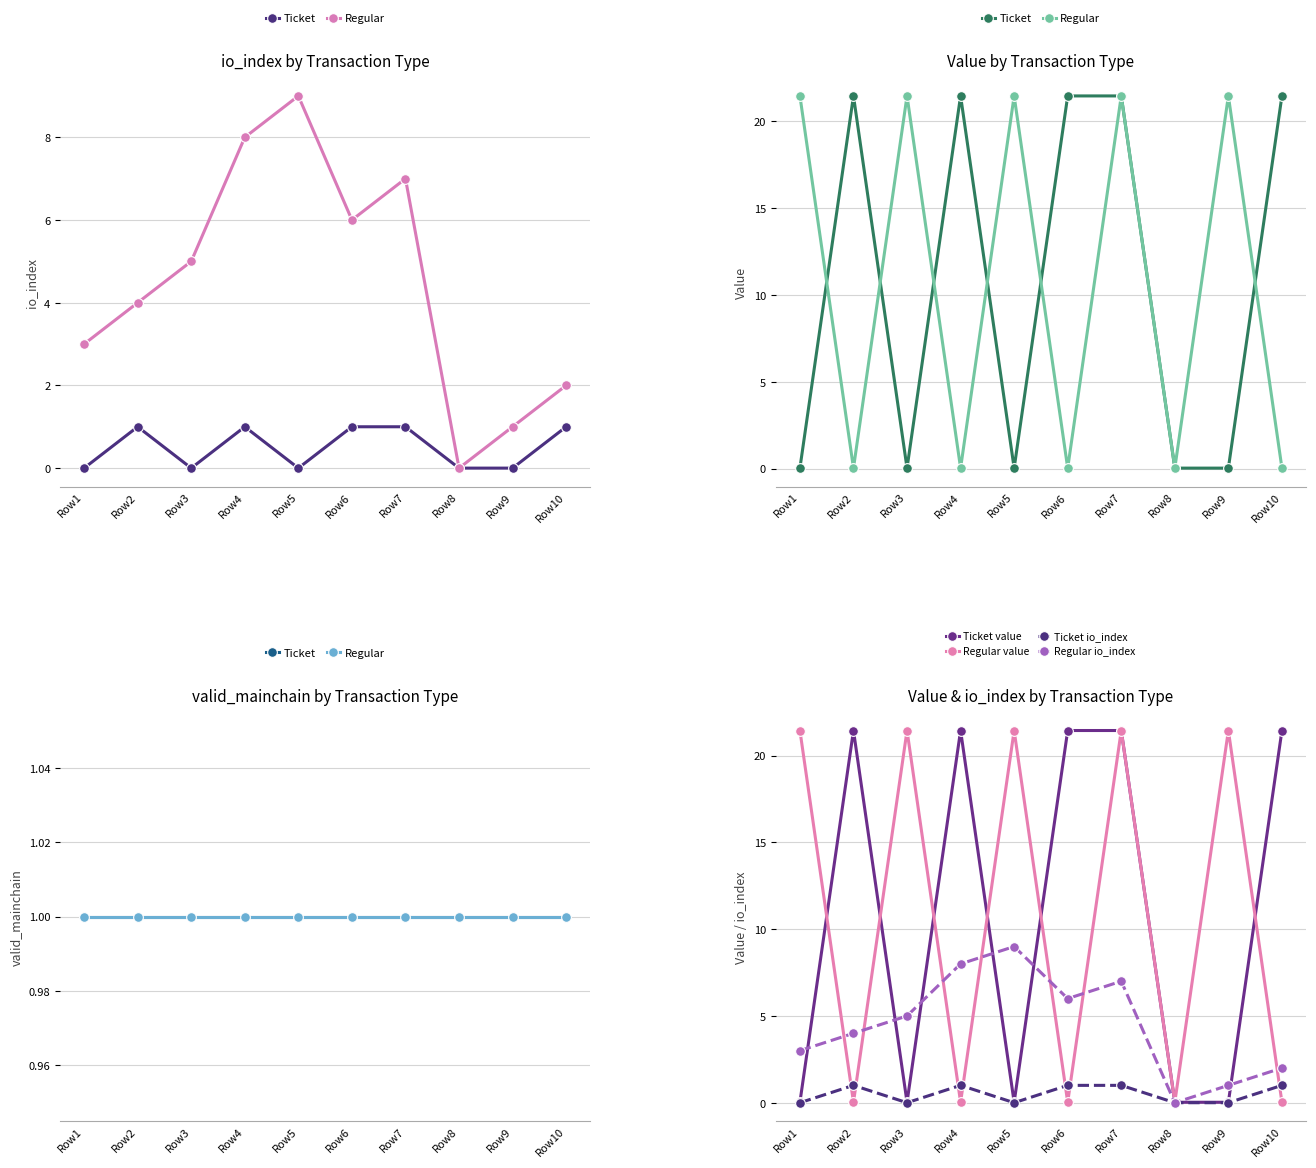

True or false: Regular io_index has a value of 2.0 at Row10.

True